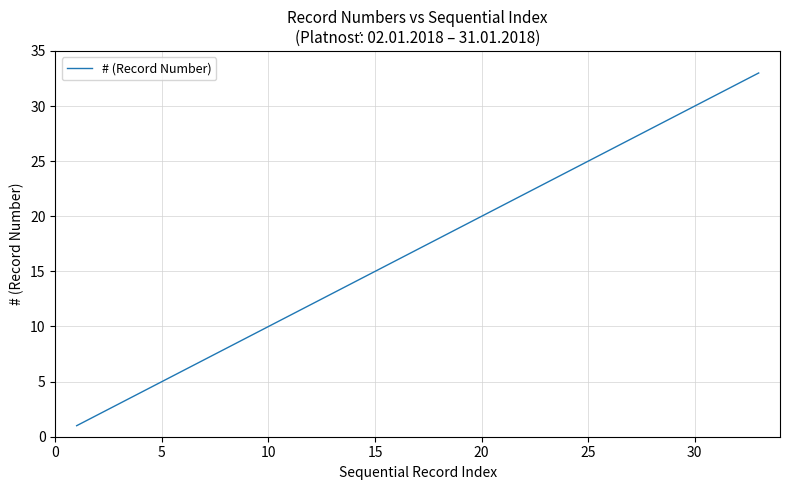

What is the greatest value displayed?

33